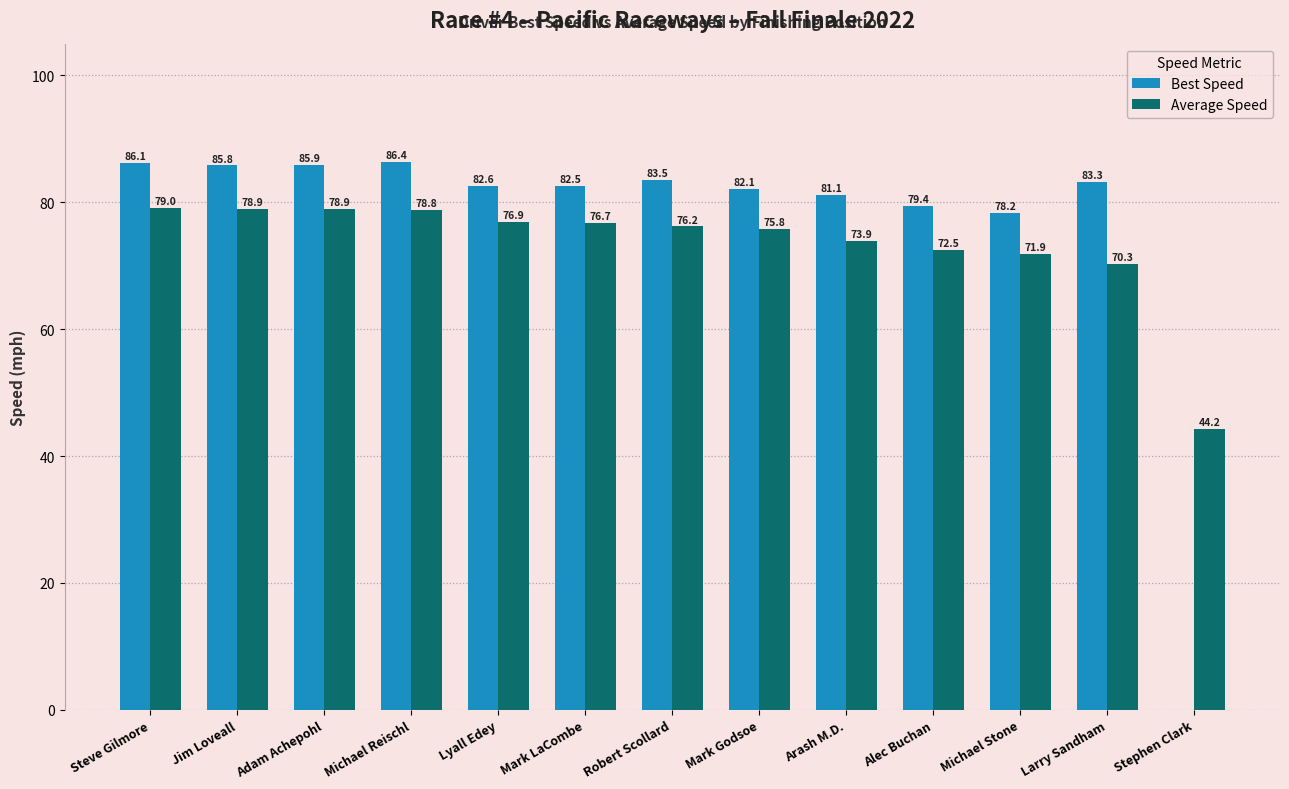

Which series has the largest total across all categories?

Best Speed